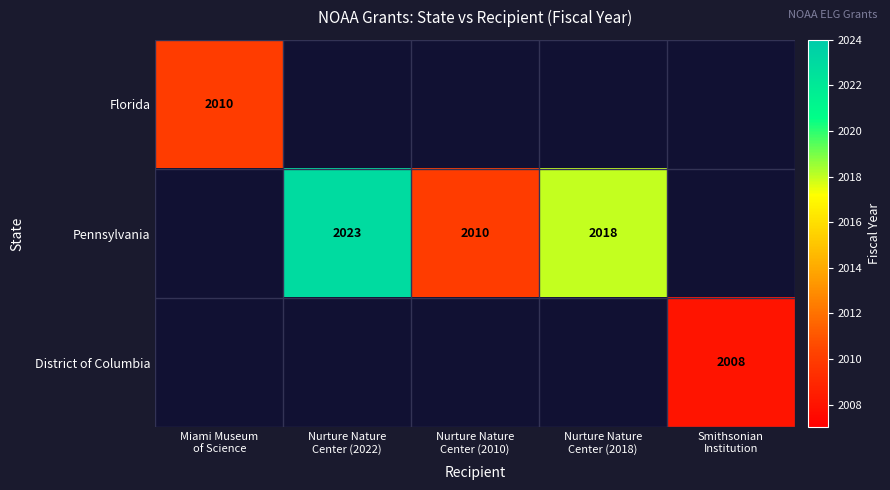

Which series changed the most between Nurture Nature Center (2010) and Nurture Nature Center (2018)?

Pennsylvania